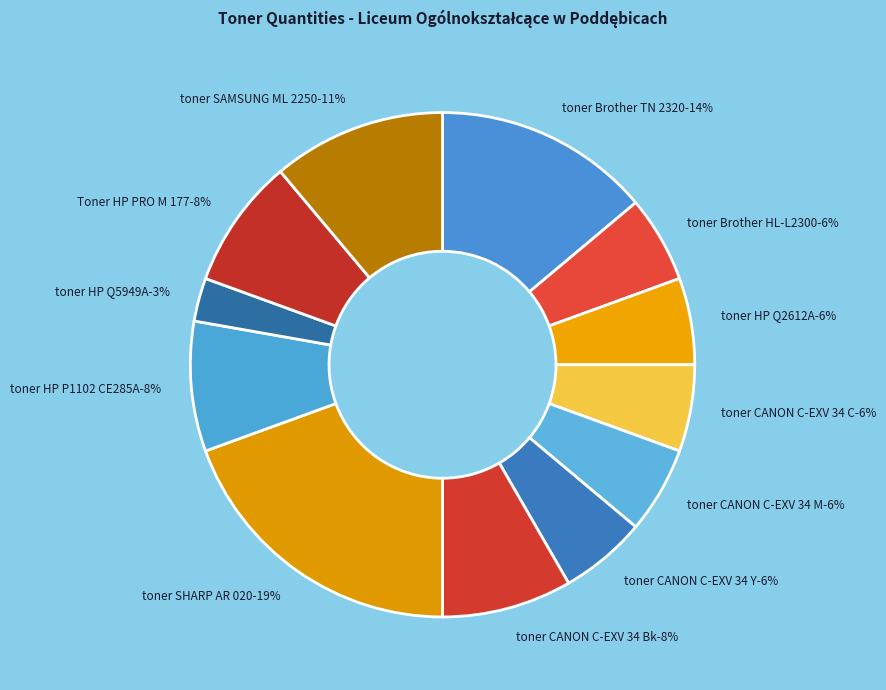

To the nearest percent, what percentage of the pie is toner HP Q5949A?

3%